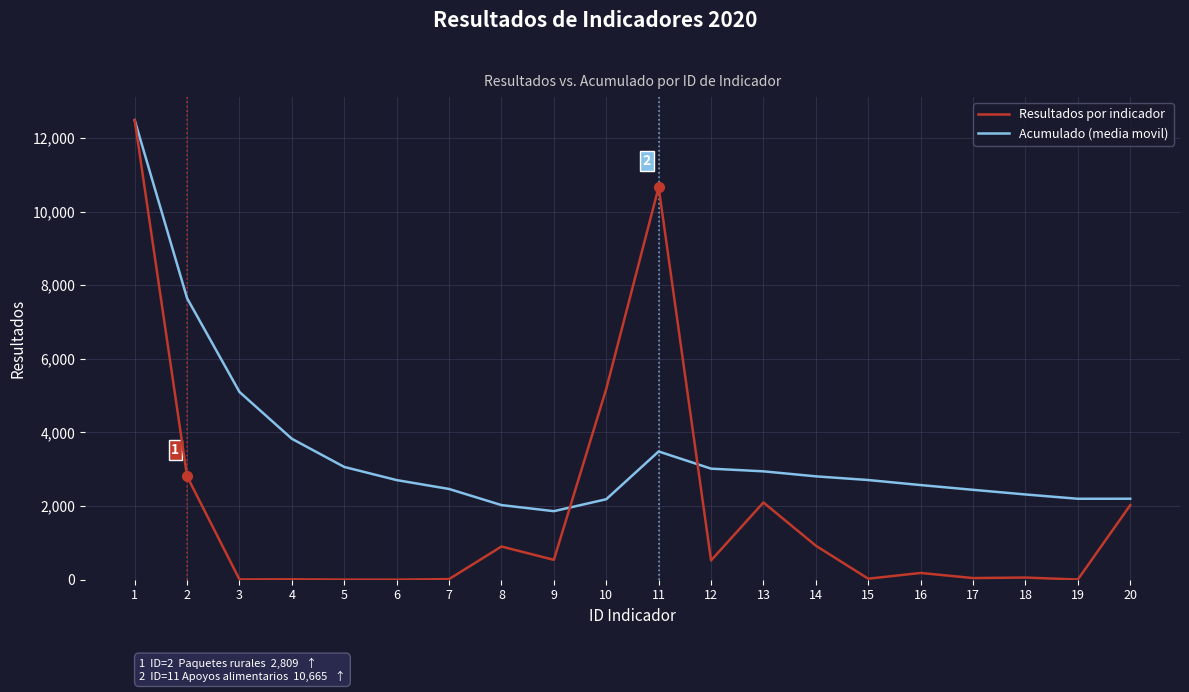

What is the greatest value displayed?

12485